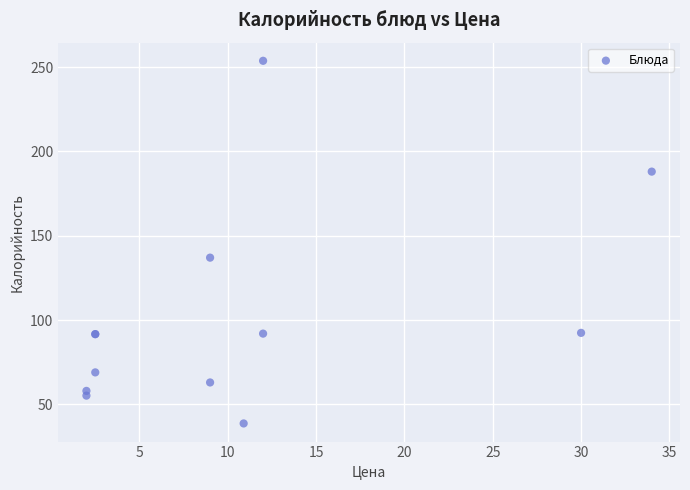

What Y value in the scatter plot is closest to 146?

137.0